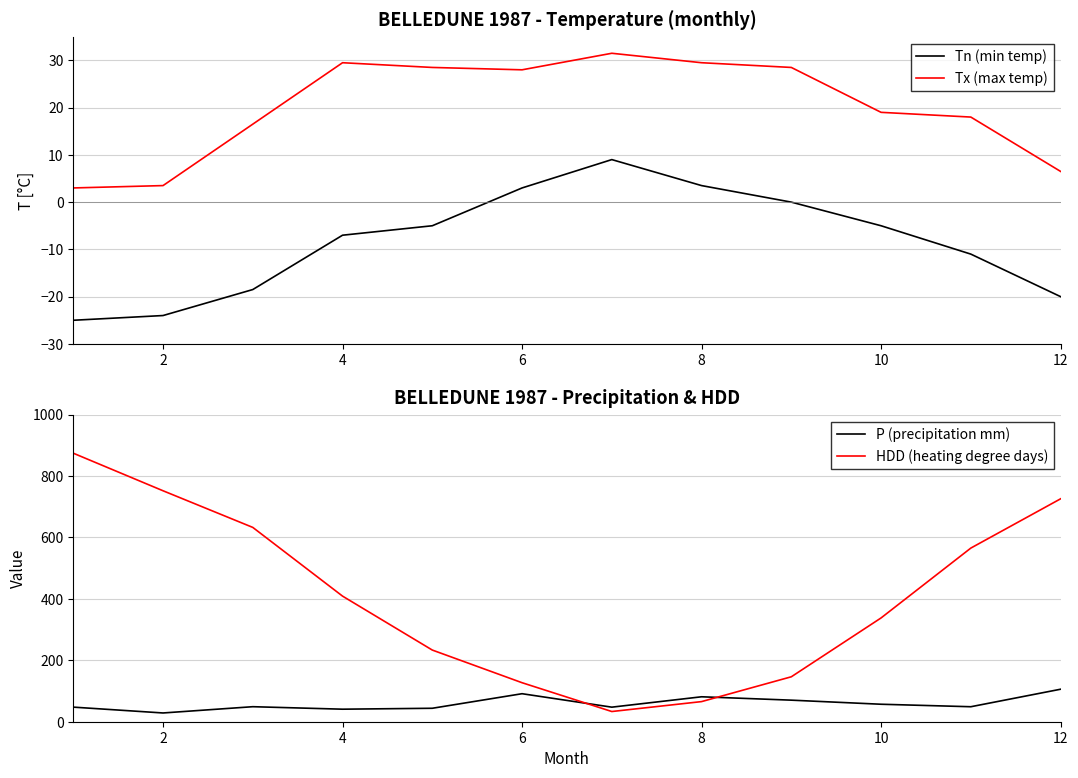

What is the minimum value for Tn (min temp)?

-25.0